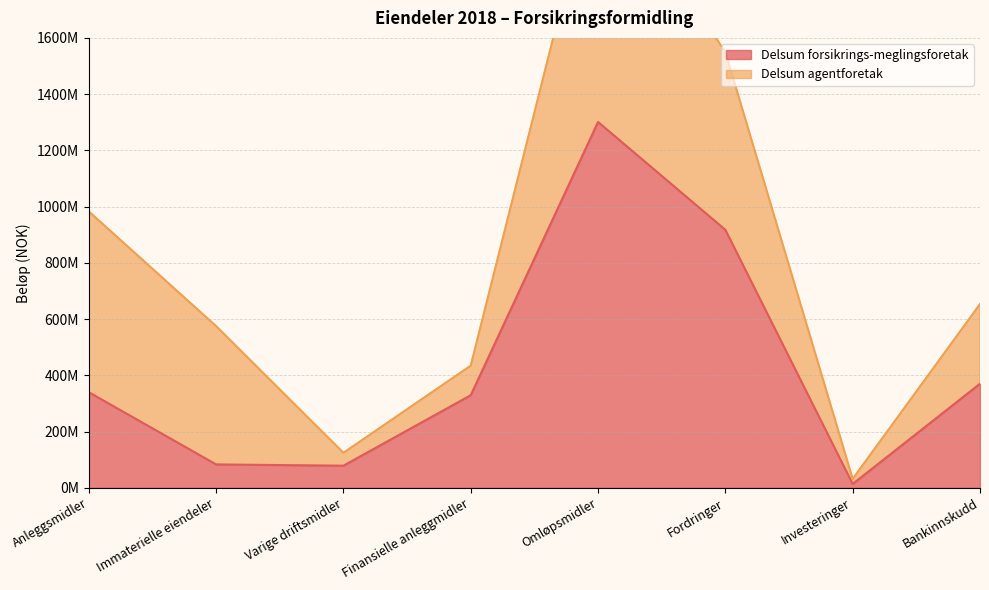

What is the minimum value shown in the chart?

13633457